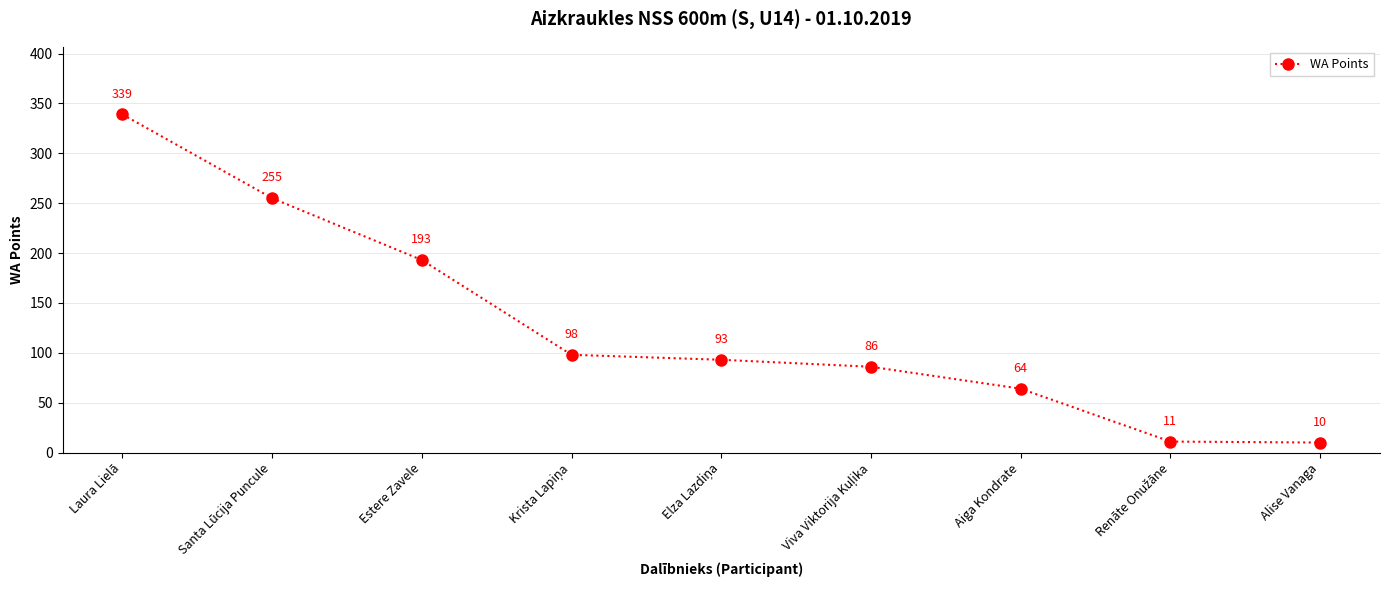

At which label is the value closest to 174?

Estere Zavele